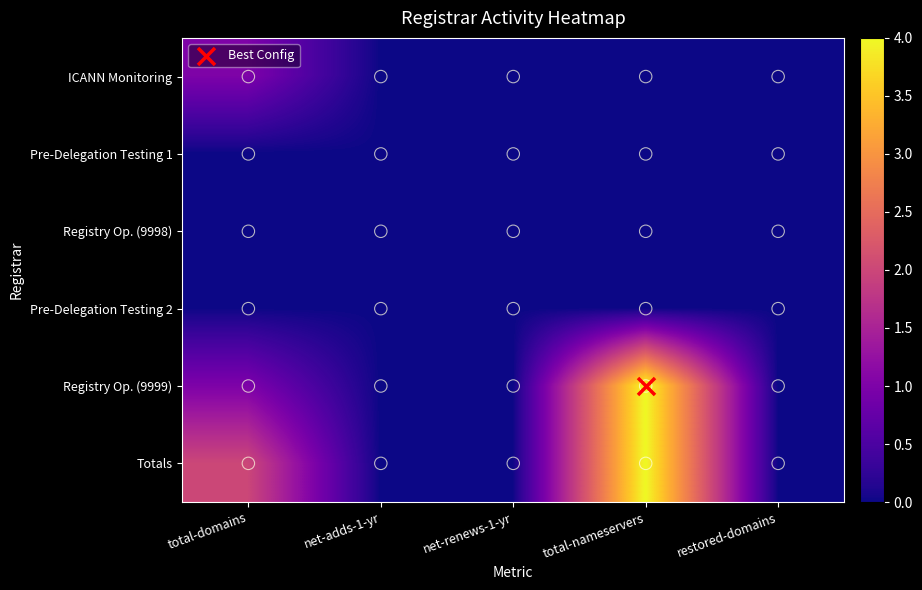

Reading right to left, transcribe all the data shown in this chart.

ICANN Monitoring: restored-domains=0	total-nameservers=0	net-renews-1-yr=0	net-adds-1-yr=0	total-domains=1
Pre-Delegation Testing 1: restored-domains=0	total-nameservers=0	net-renews-1-yr=0	net-adds-1-yr=0	total-domains=0
Registry Op. (9998): restored-domains=0	total-nameservers=0	net-renews-1-yr=0	net-adds-1-yr=0	total-domains=0
Pre-Delegation Testing 2: restored-domains=0	total-nameservers=0	net-renews-1-yr=0	net-adds-1-yr=0	total-domains=0
Registry Op. (9999): restored-domains=0	total-nameservers=4	net-renews-1-yr=0	net-adds-1-yr=0	total-domains=1
Totals: restored-domains=0	total-nameservers=4	net-renews-1-yr=0	net-adds-1-yr=0	total-domains=2